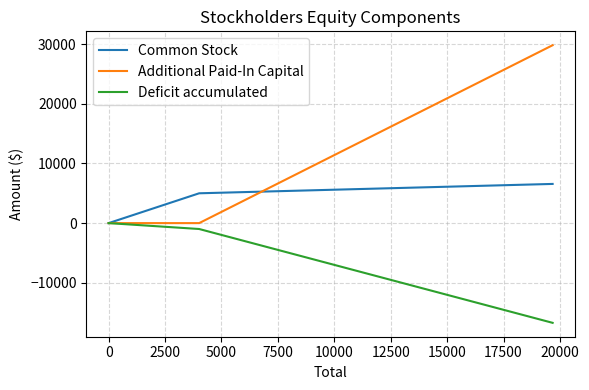

Rank the series at 0 from lowest to highest value.

Deficit accumulated, Additional Paid-In Capital, Common Stock